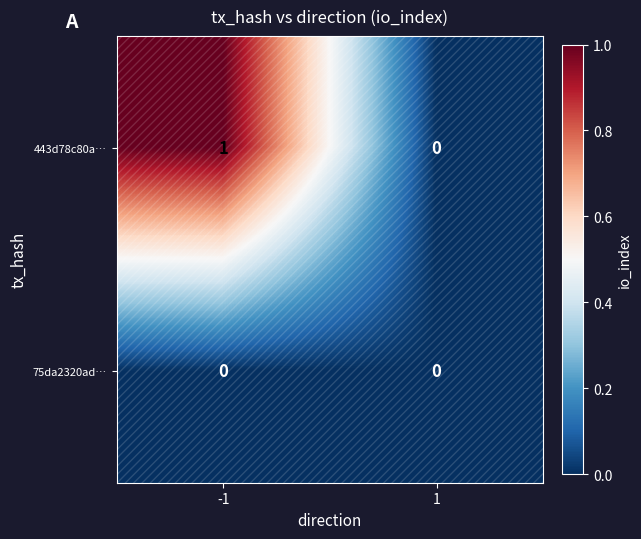

Is the value of 443d78c80a… at -1 greater than the value of 75da2320ad… at 1?

Yes